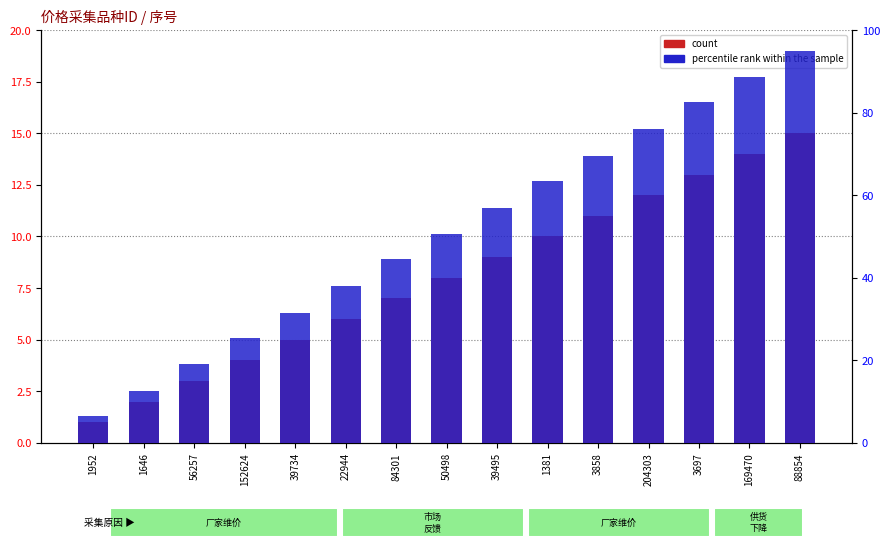

What value does the count series have at 3858?

11.0